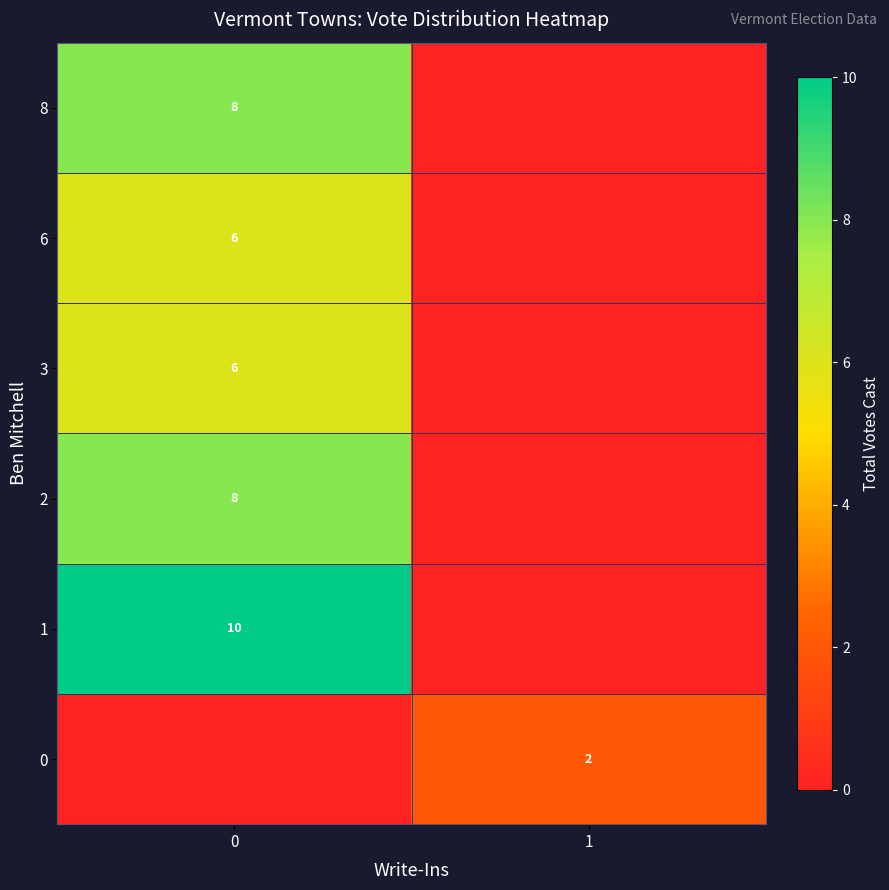

Is it true that 8 equals 8 at 0?

True